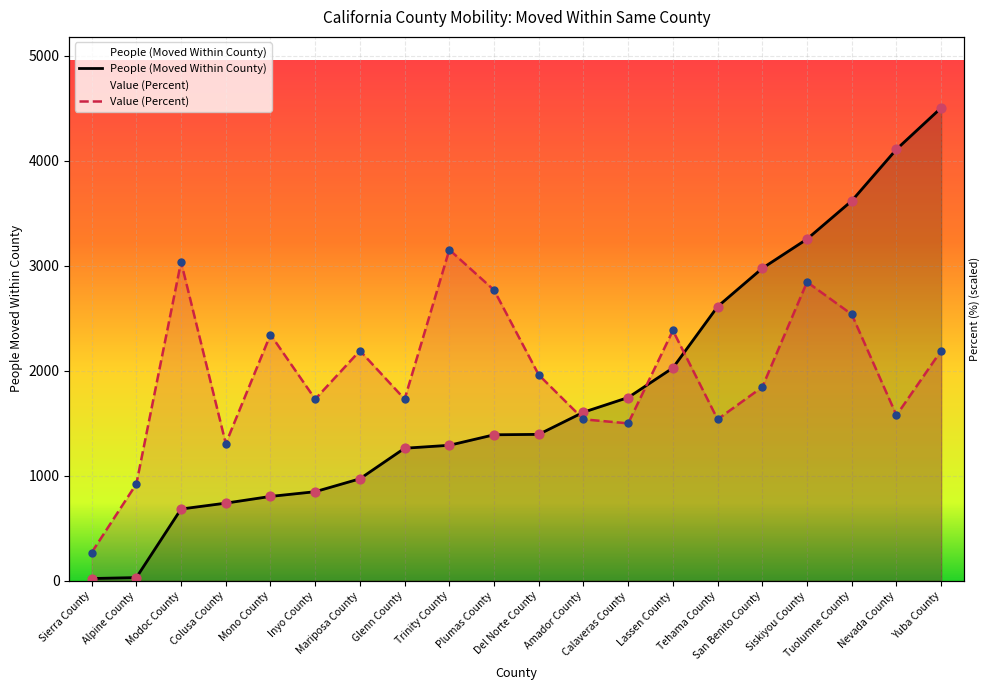

At how many categories does at least one series exceed 3243?

4